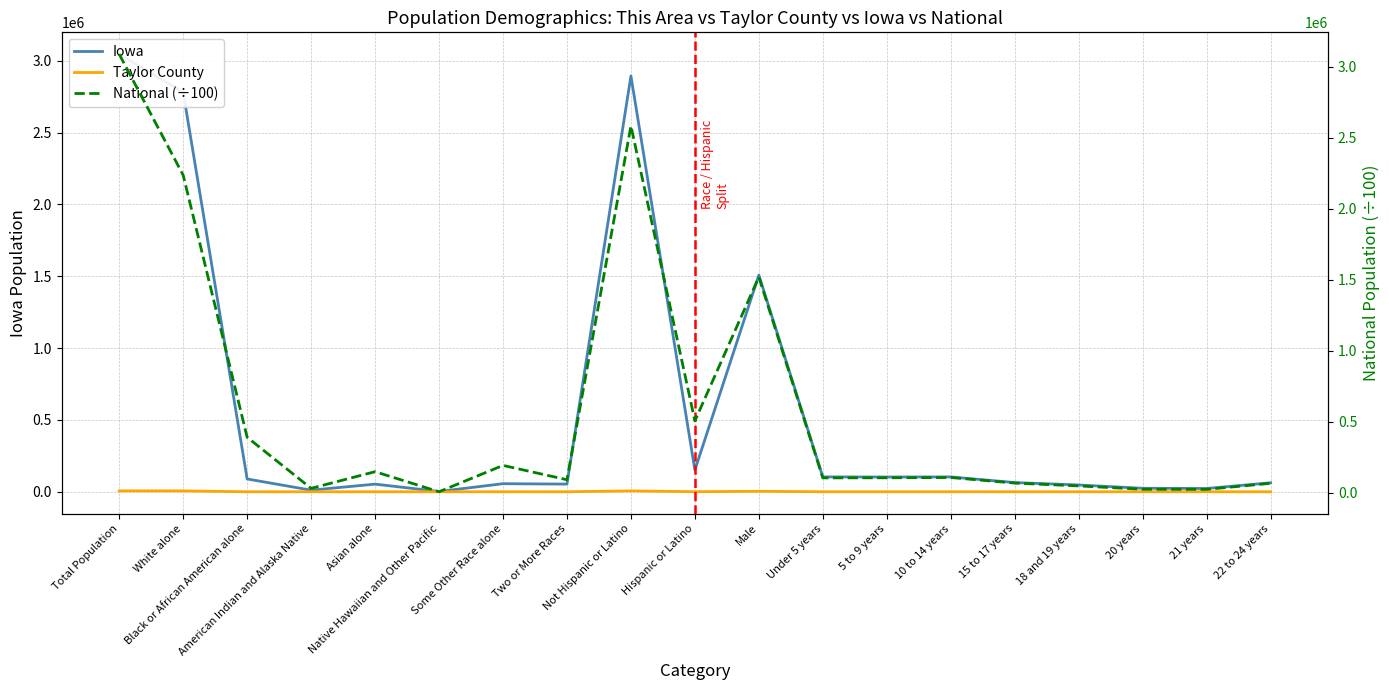

True or false: National (÷100) and Iowa intersect in this chart.

True